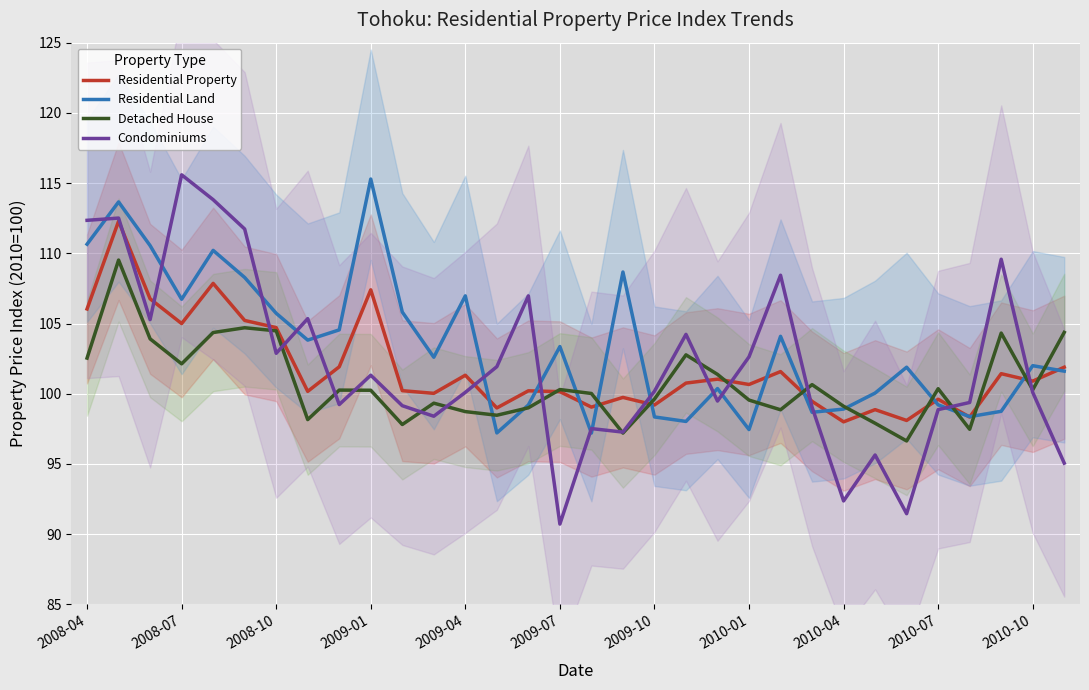

What is the maximum value for Condominiums?

115.6